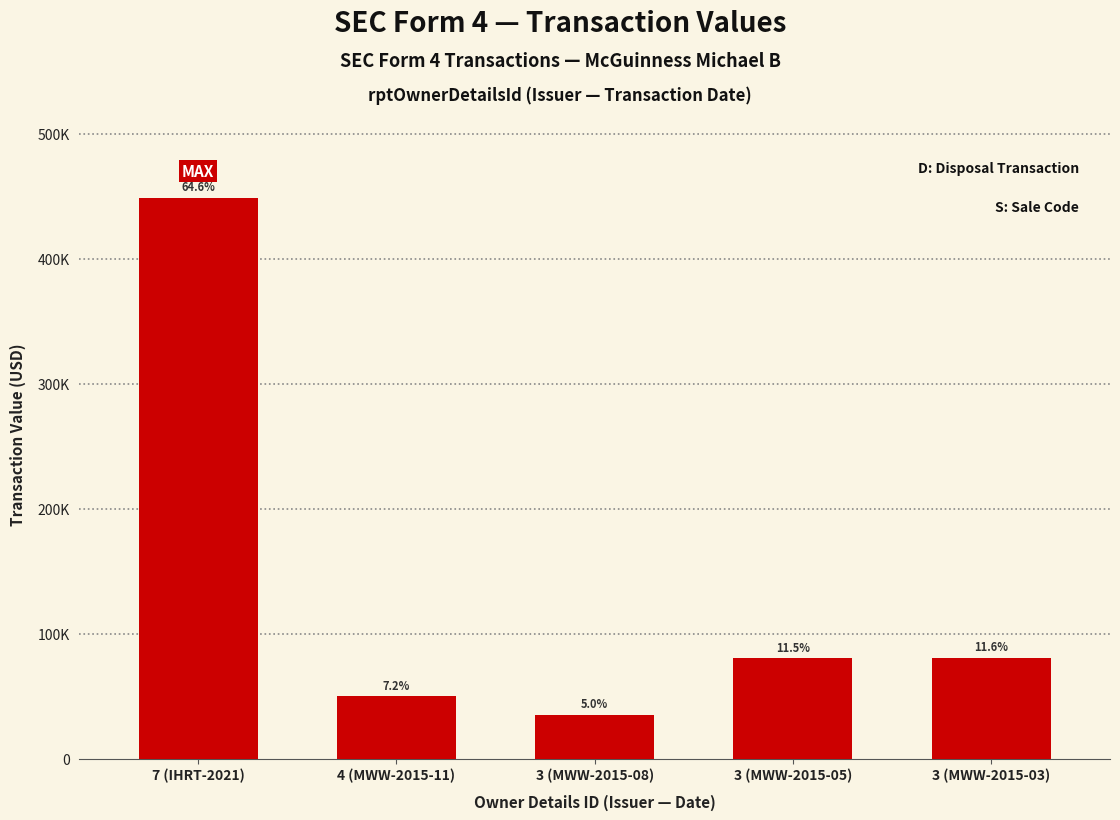

What is the average value?

139046